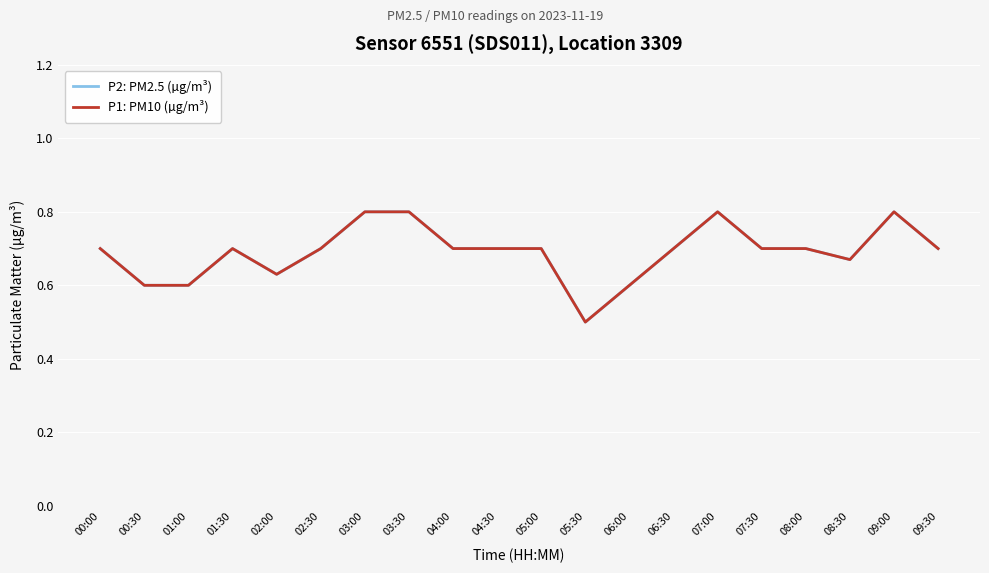

Reading right to left, transcribe all the data shown in this chart.

P2: PM2.5 (µg/m³): 09:30=0.7	09:00=0.8	08:30=0.7	08:00=0.7	07:30=0.7	07:00=0.8	06:30=0.7	06:00=0.6	05:30=0.5	05:00=0.7	04:30=0.7	04:00=0.7	03:30=0.8	03:00=0.8	02:30=0.7	02:00=0.6	01:30=0.7	01:00=0.6	00:30=0.6	00:00=0.7
P1: PM10 (µg/m³): 09:30=0.7	09:00=0.8	08:30=0.7	08:00=0.7	07:30=0.7	07:00=0.8	06:30=0.7	06:00=0.6	05:30=0.5	05:00=0.7	04:30=0.7	04:00=0.7	03:30=0.8	03:00=0.8	02:30=0.7	02:00=0.6	01:30=0.7	01:00=0.6	00:30=0.6	00:00=0.7